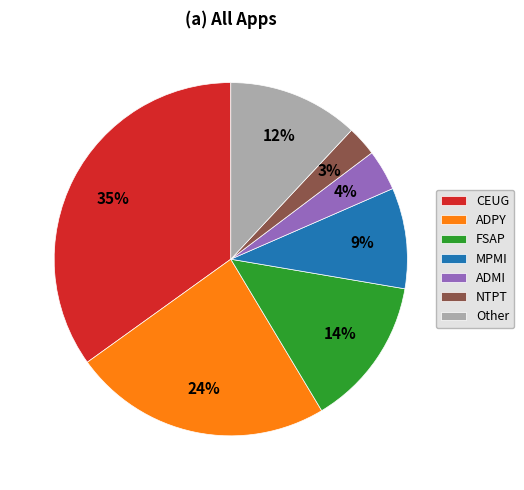

Between ADPY and MPMI, which is larger?

ADPY